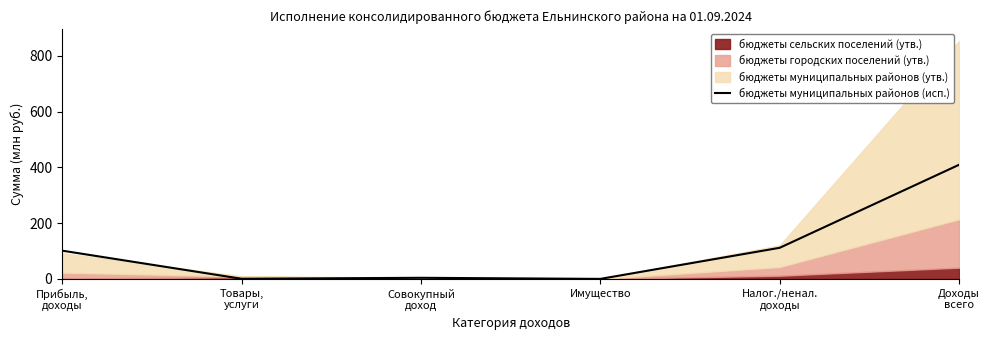

How many values exceed 101?

3